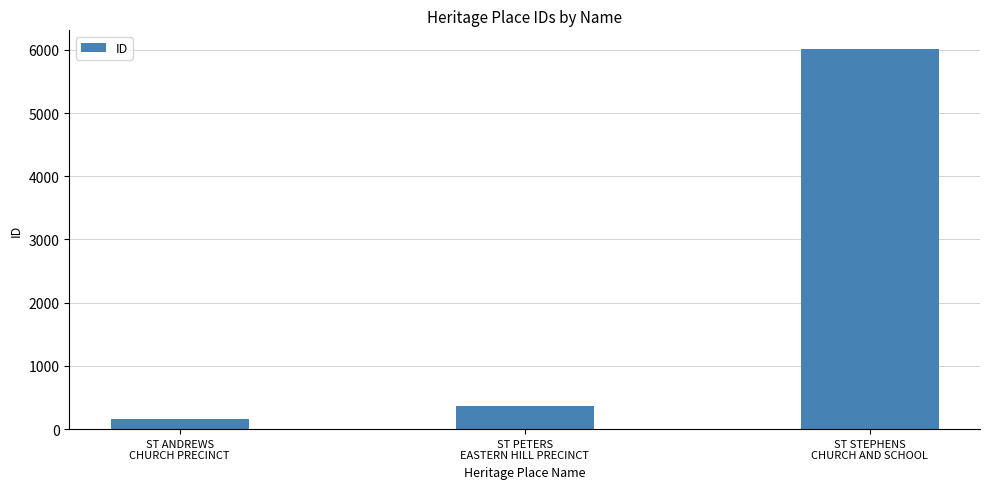

What is the difference between the values at ST PETERS
EASTERN HILL PRECINCT and ST STEPHENS
CHURCH AND SCHOOL?

5640